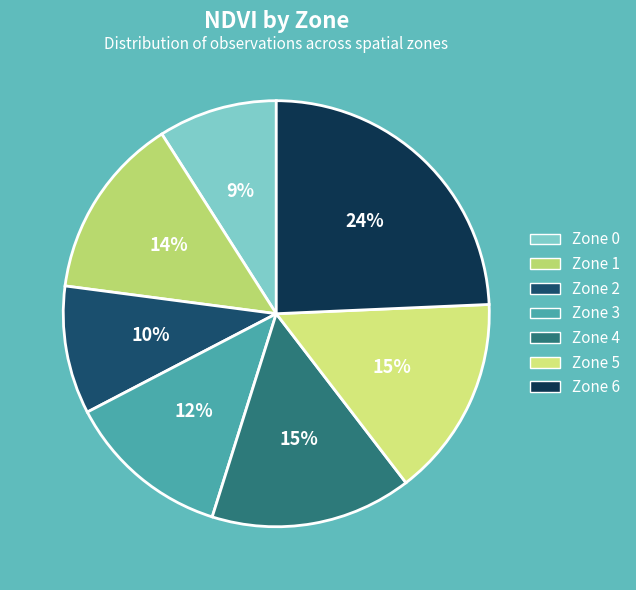

Is there any slice that represents more than half of the pie?

No